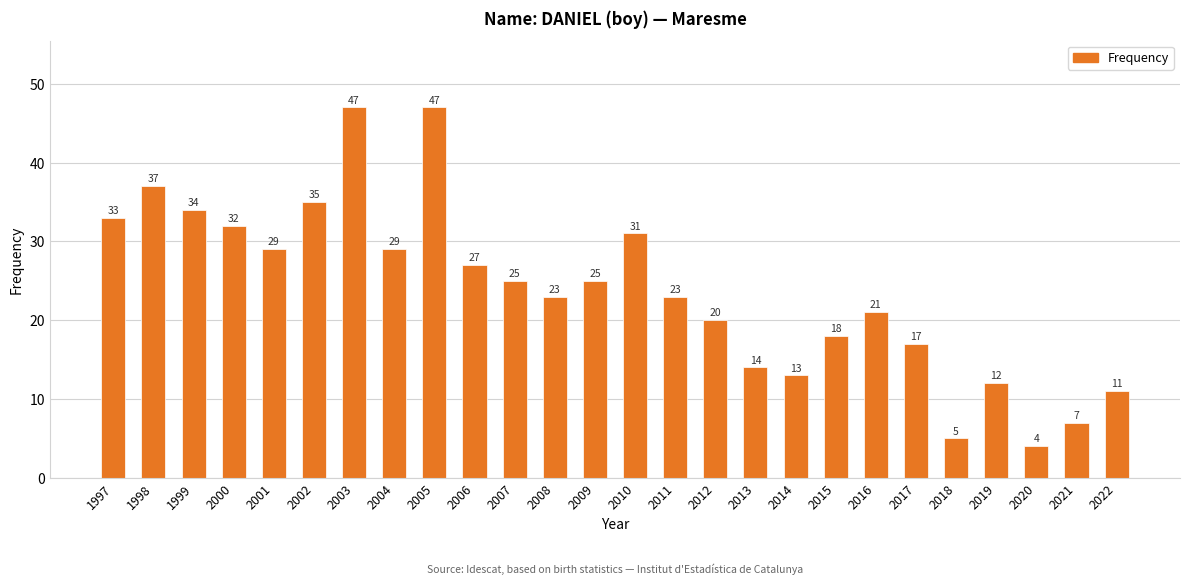

How many data points are less than 25?

13